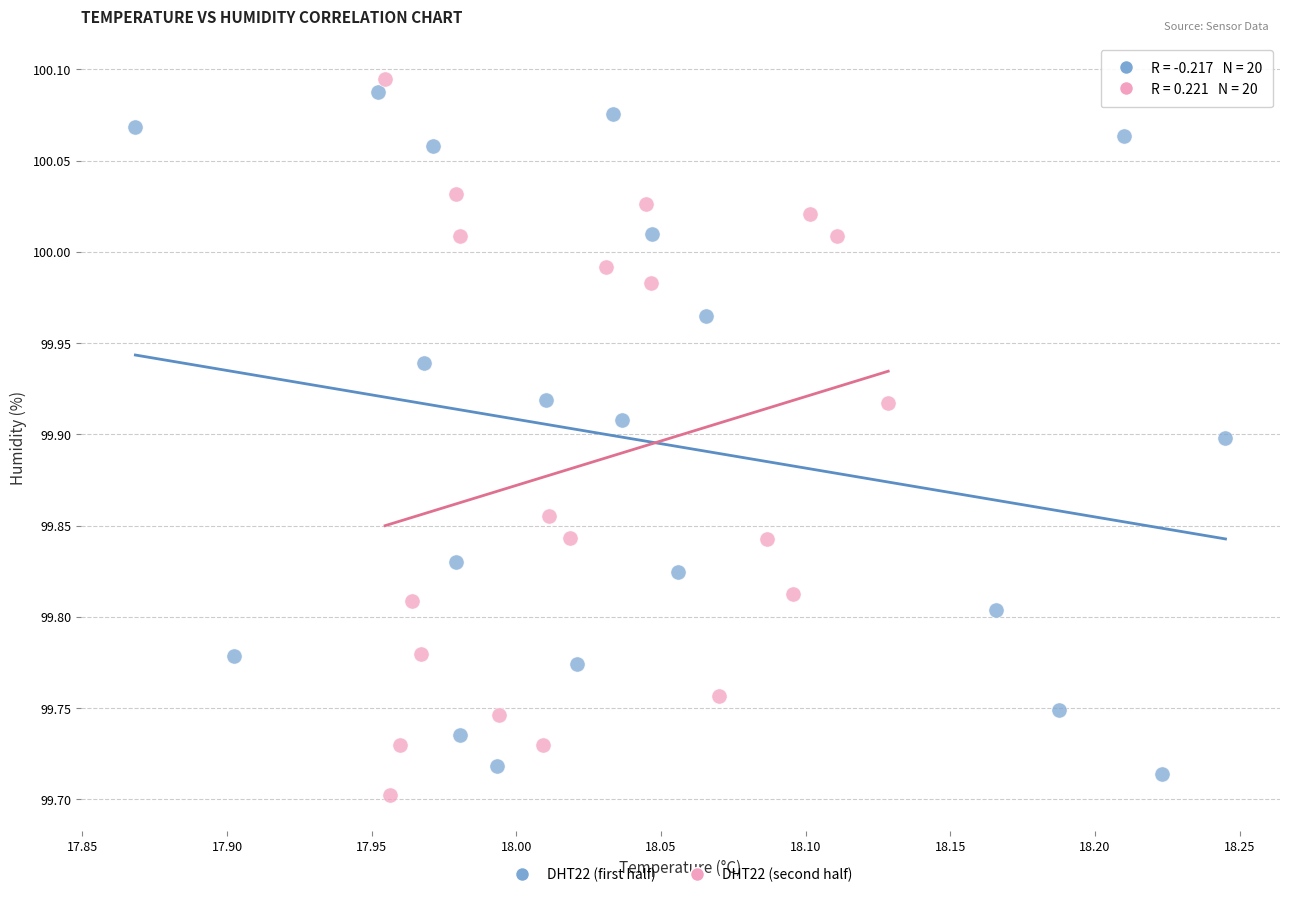

What are all the series names shown in the legend?

DHT22 (first half), DHT22 (second half)